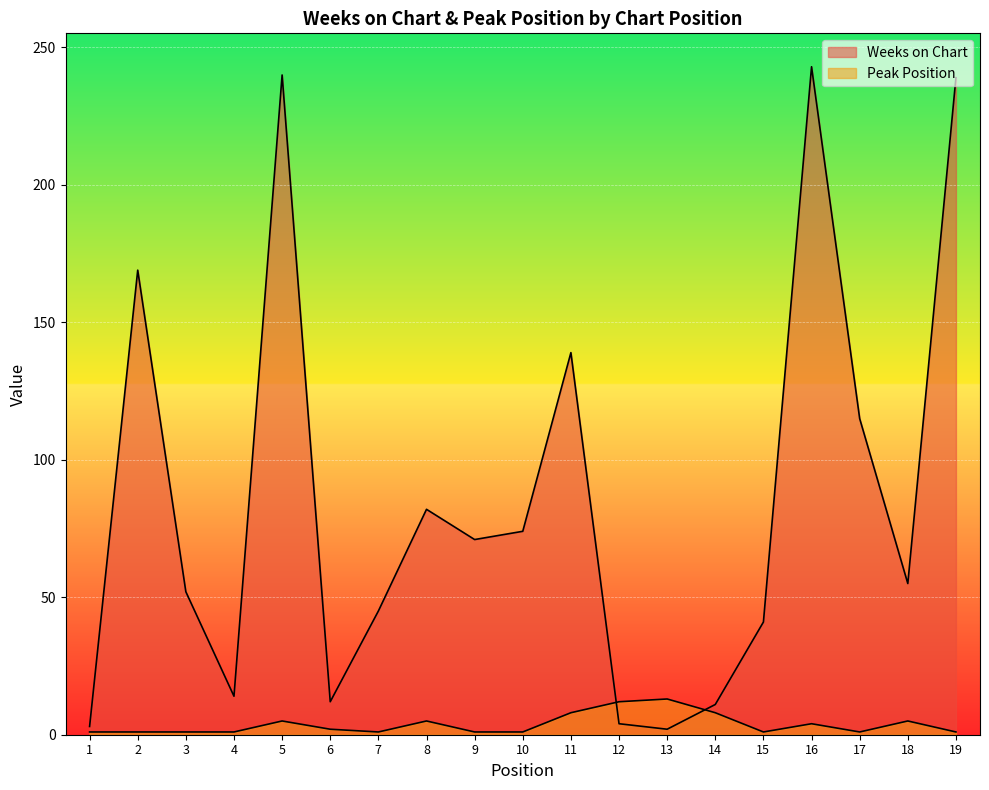

What is the difference between the Peak Position values at 8 and 19?

4